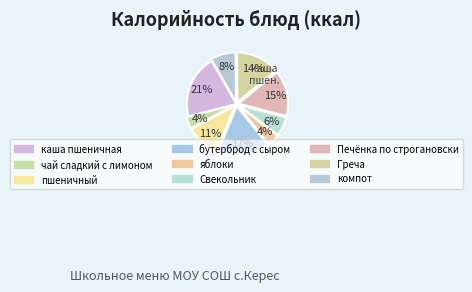

Is the sum of Печёнка по строгановски and пшеничный greater than half?

No